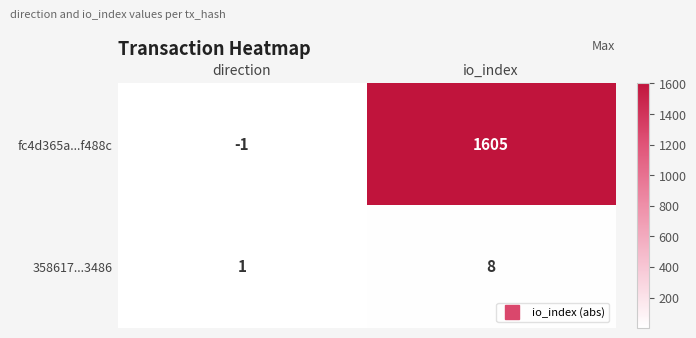

Reading right to left, list all the values displayed in this chart.

fc4d365a...f488c: io_index=1605	direction=-1
358617...3486: io_index=8	direction=1